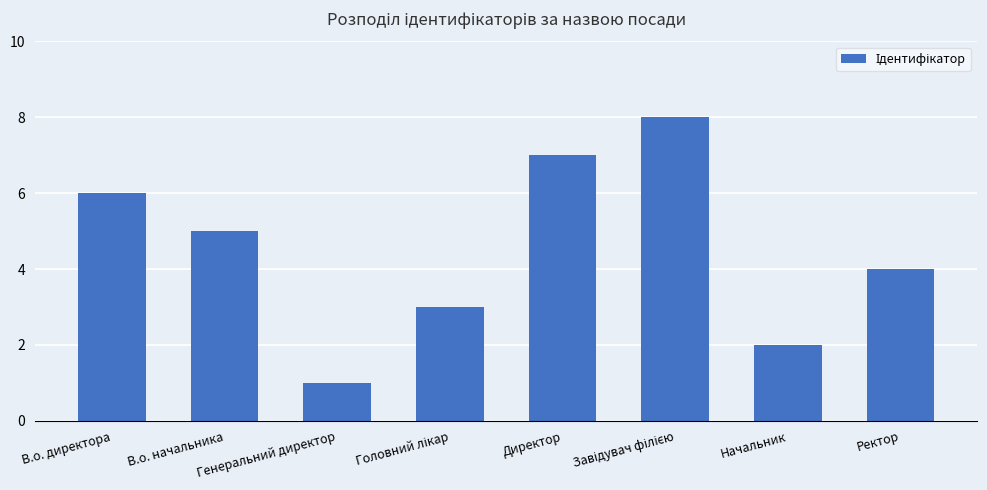

Which label corresponds to the smallest value in the chart?

Генеральний директор